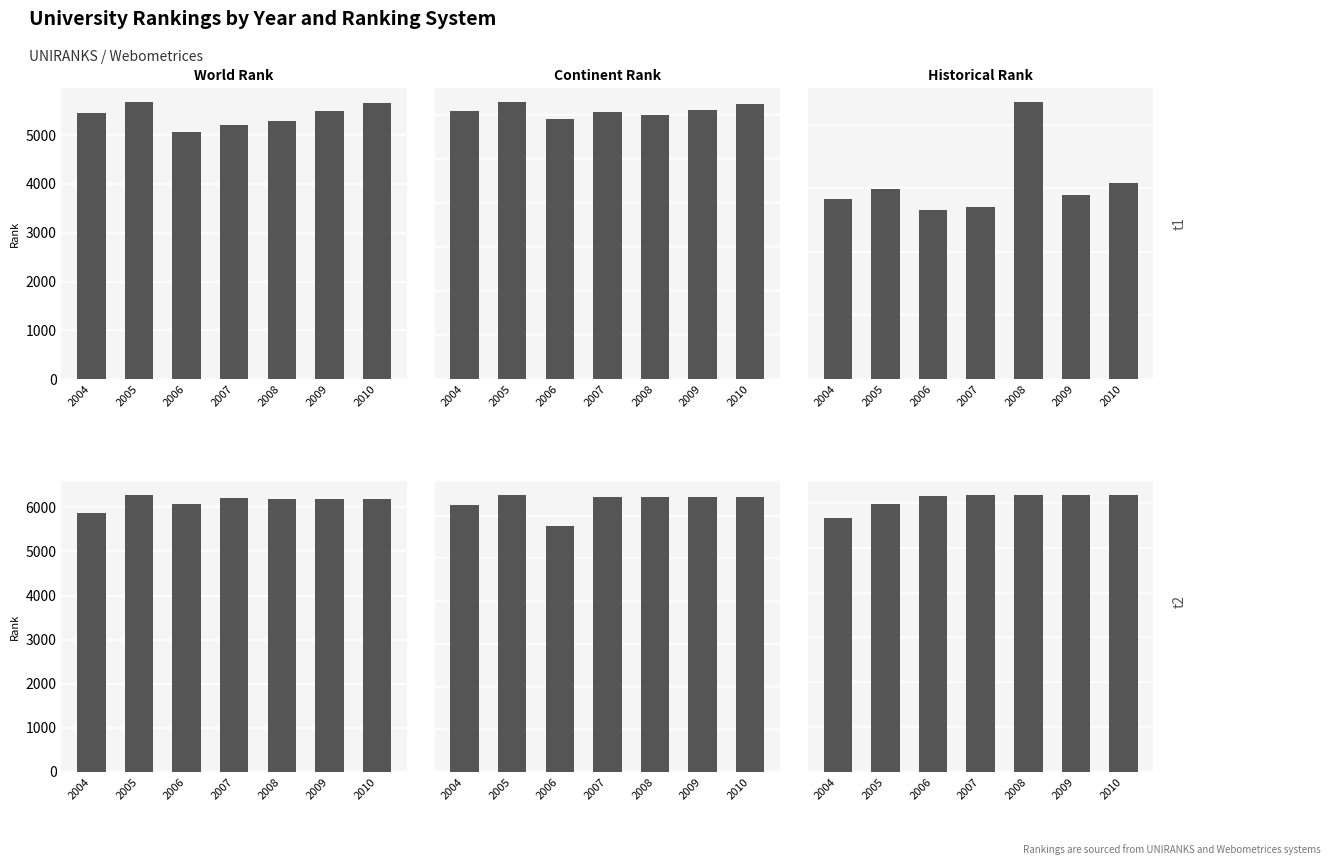

At which category is the sum across all series the highest?

2007